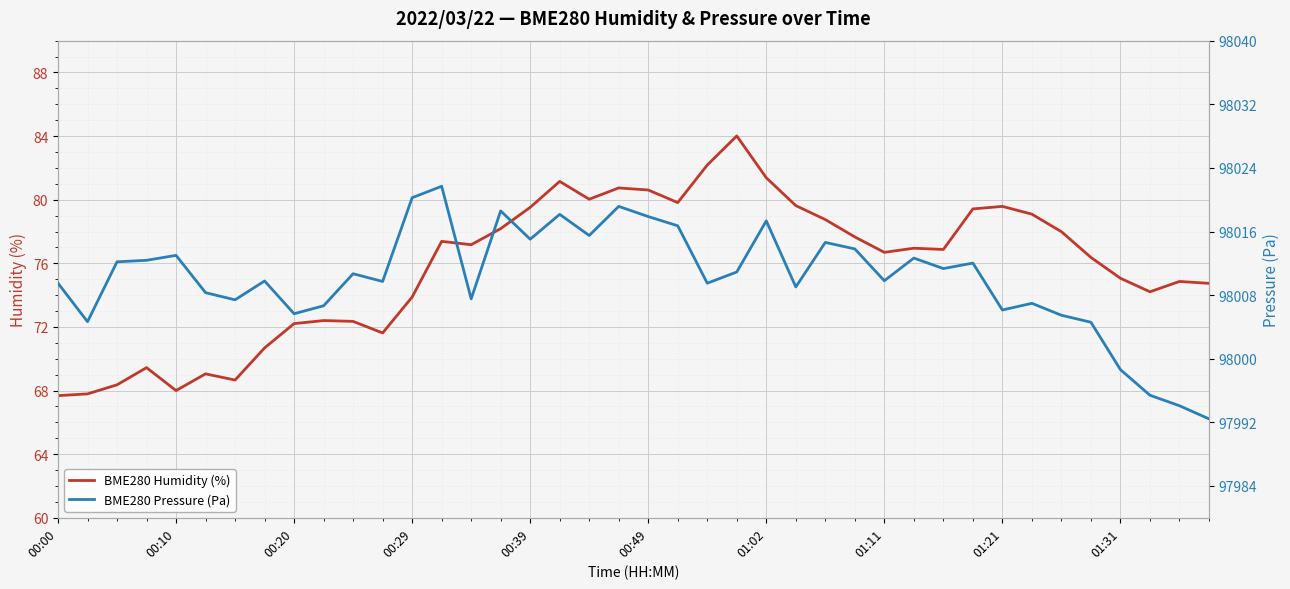

At how many categories does at least one series exceed 60635?

40